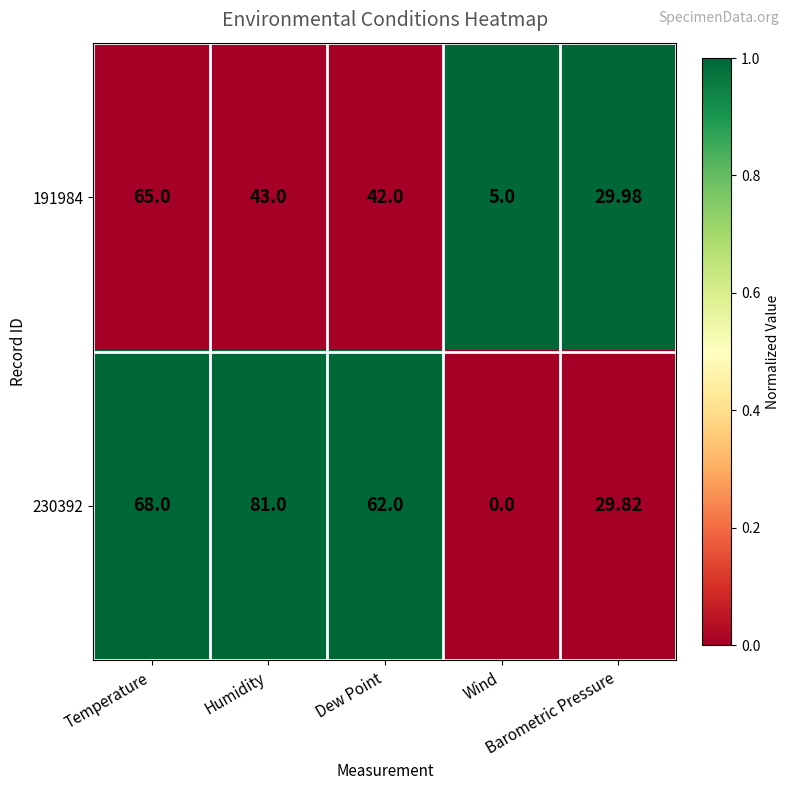

Rank the series by their average value, from highest to lowest.

230392, 191984